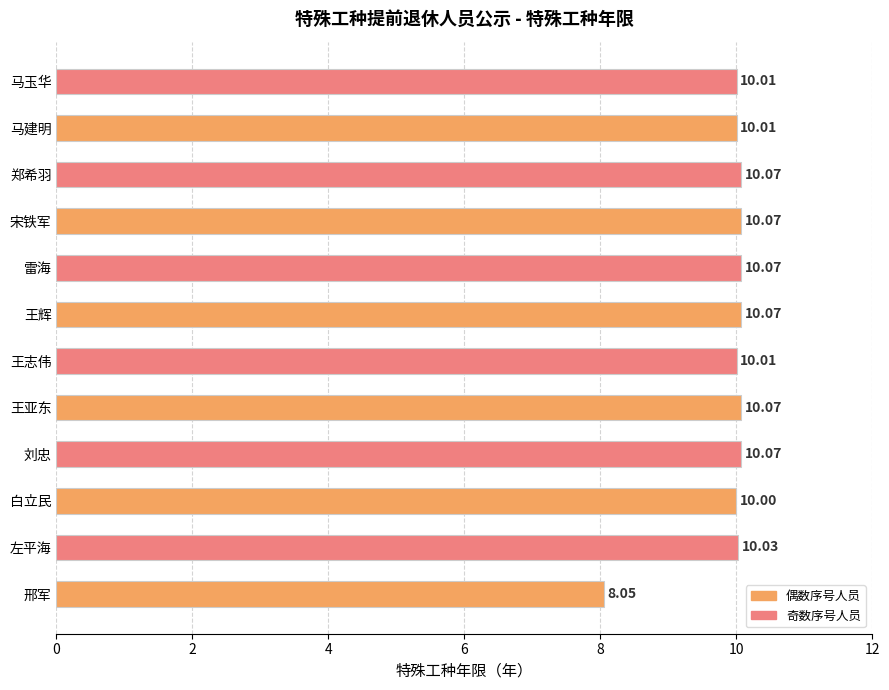

What is the ratio of the value at 马玉华 to the value at 白立民?

1.0